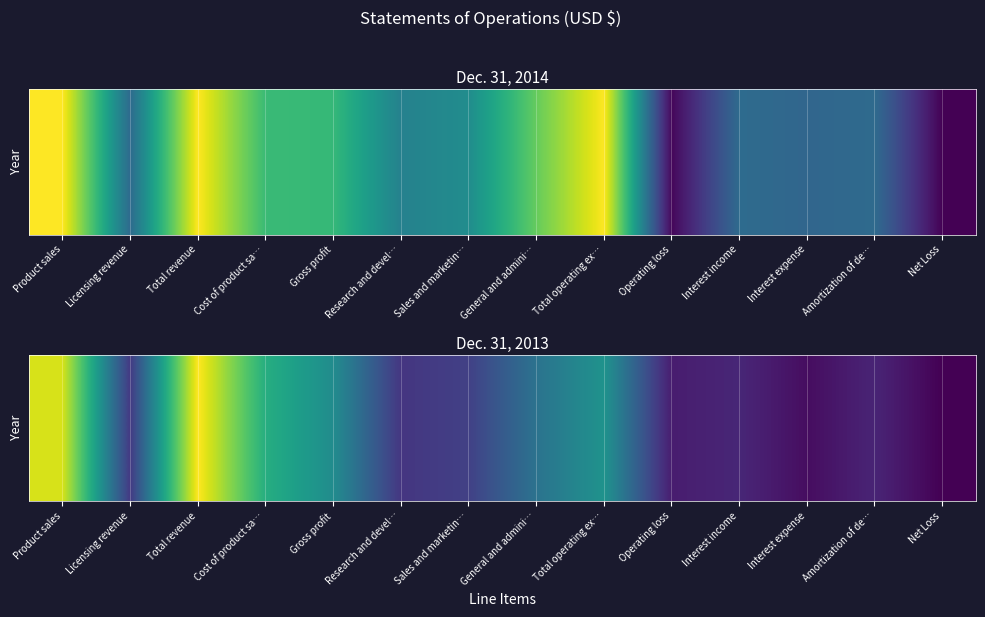

Which has a higher value, Licensing revenue or Cost of product sa…?

Cost of product sa…